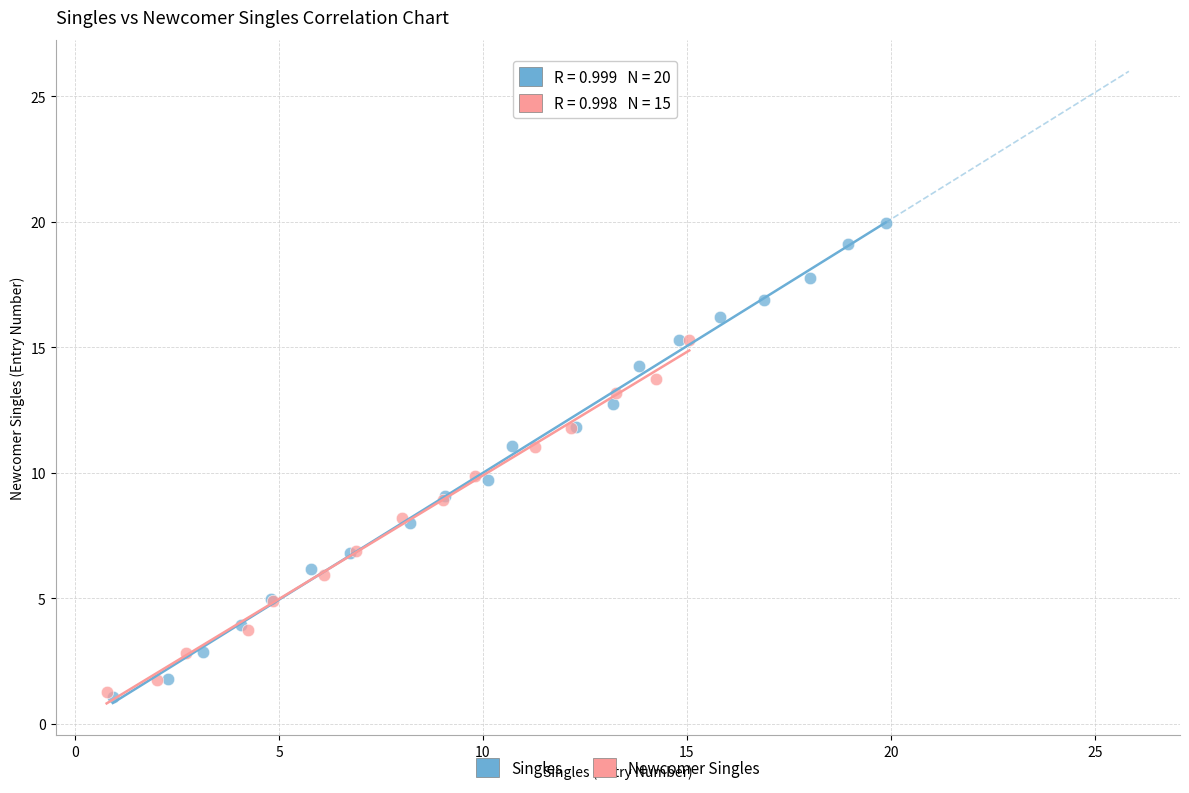

Which series has the widest spread of Y values?

Singles